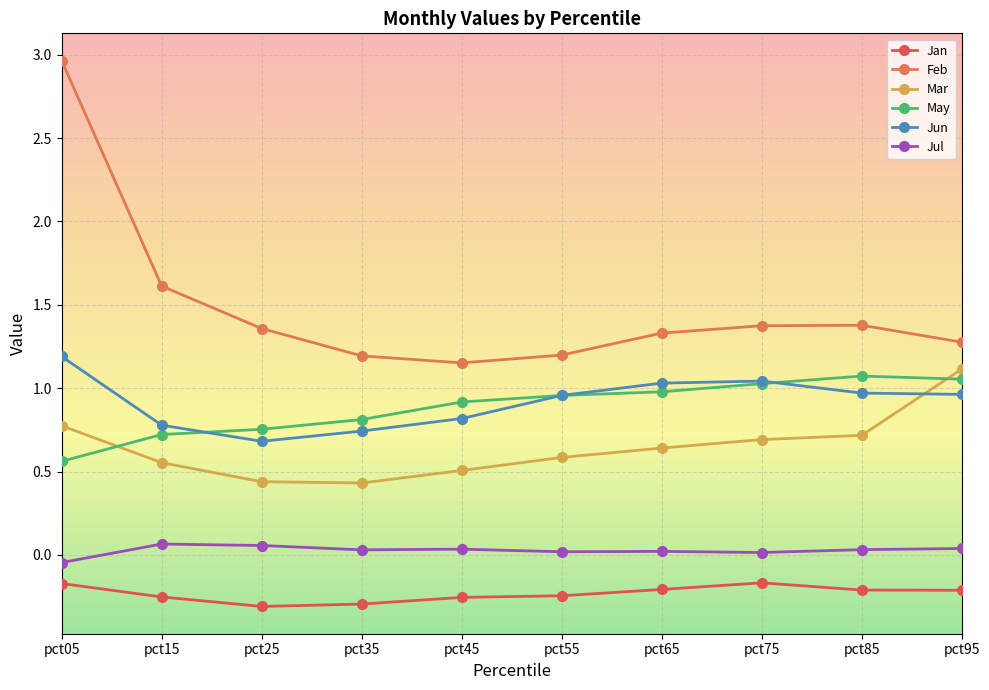

How many lines are shown in the chart?

6